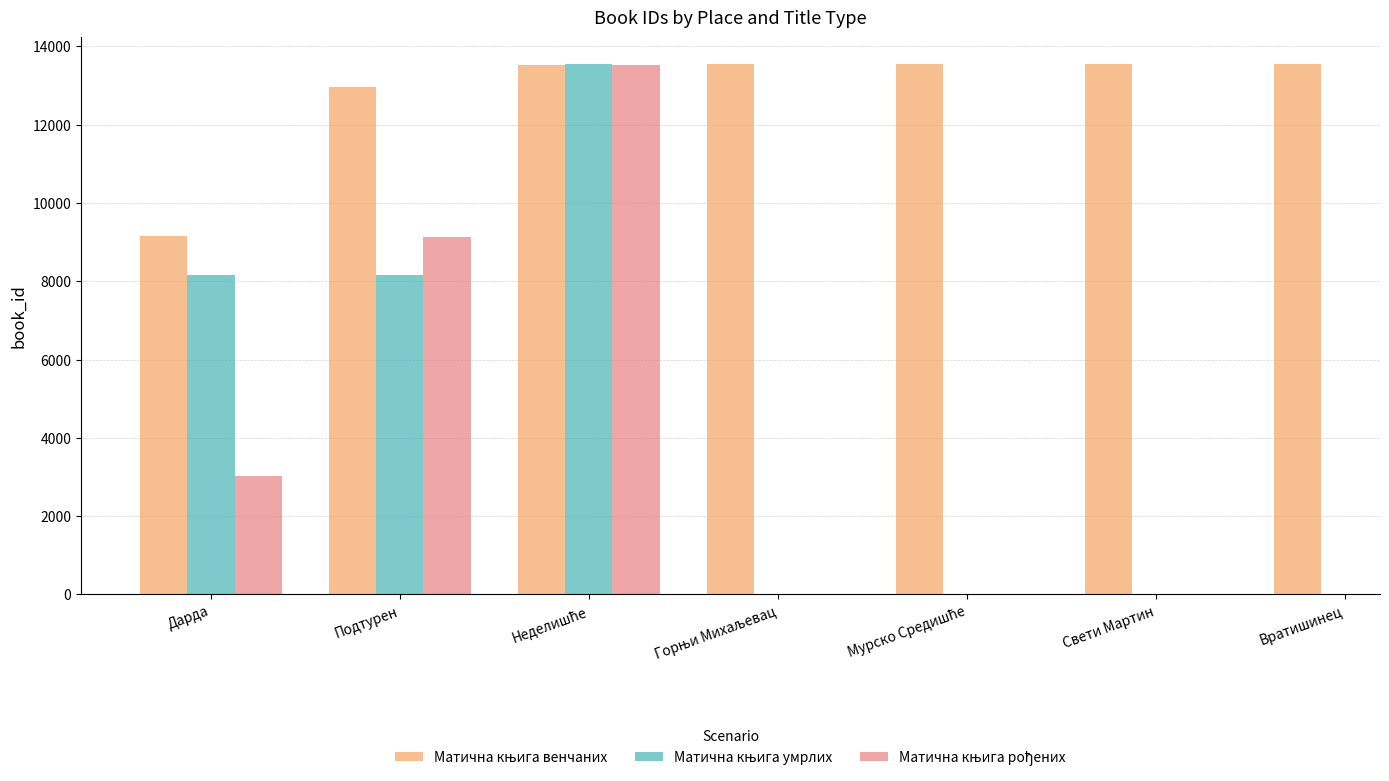

What are all the series names shown in the legend?

Матична књига венчаних, Матична књига умрлих, Матична књига рођених